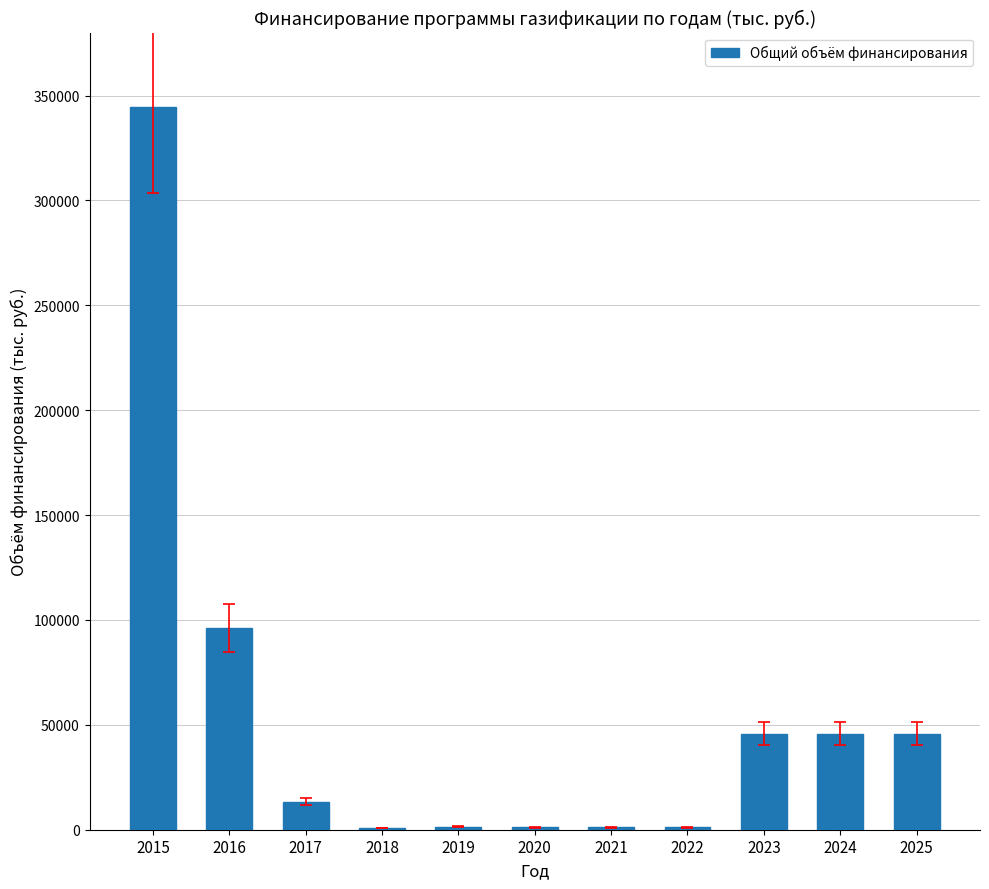

Approximately how many times larger is the value at 2016 compared to 2023?

2.1